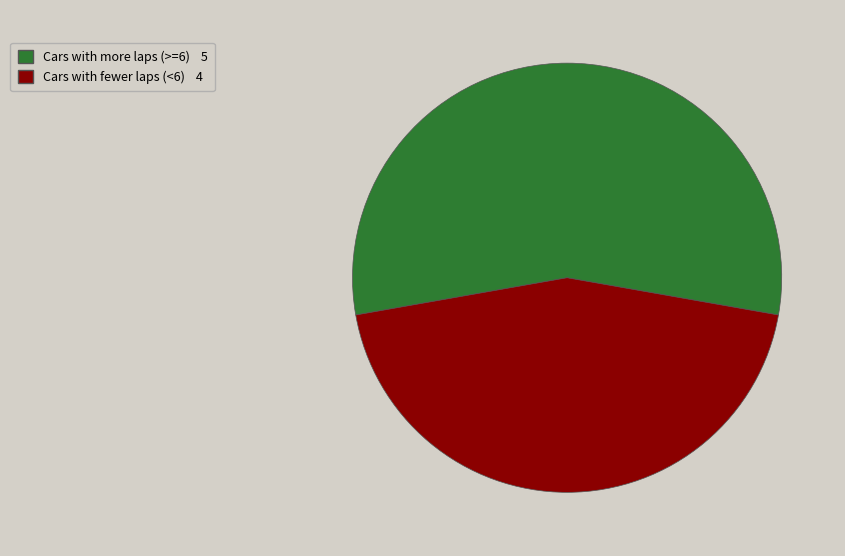

Is there any slice that represents more than half of the pie?

Yes